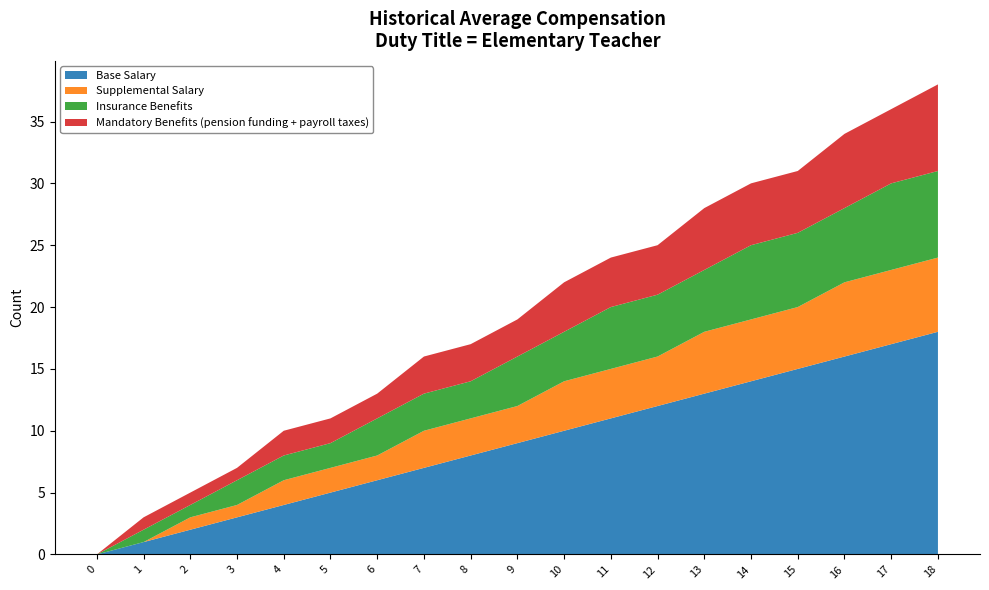

Reading left to right, what are all the values shown in this chart?

Base Salary: 0=0	1=1	2=2	3=3	4=4	5=5	6=6	7=7	8=8	9=9	10=10	11=11	12=12	13=13	14=14	15=15	16=16	17=17	18=18
Supplemental Salary: 0=0	1=0	2=1	3=1	4=2	5=2	6=2	7=3	8=3	9=3	10=4	11=4	12=4	13=5	14=5	15=5	16=6	17=6	18=6
Insurance Benefits: 0=0	1=1	2=1	3=2	4=2	5=2	6=3	7=3	8=3	9=4	10=4	11=5	12=5	13=5	14=6	15=6	16=6	17=7	18=7
Mandatory Benefits: 0=0	1=1	2=1	3=1	4=2	5=2	6=2	7=3	8=3	9=3	10=4	11=4	12=4	13=5	14=5	15=5	16=6	17=6	18=7